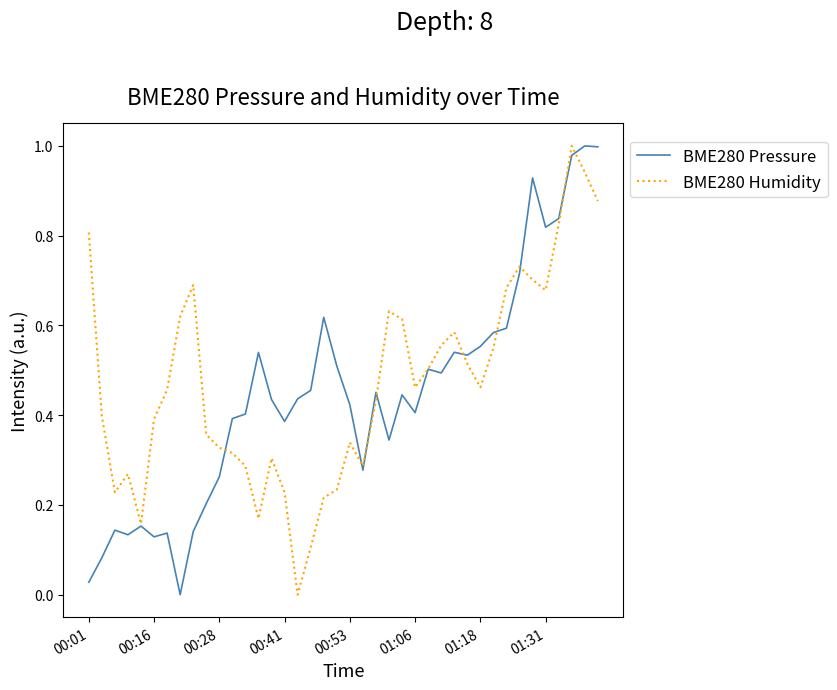

After their last crossing, which series has the higher values: BME280 Pressure or BME280 Humidity?

BME280 Pressure